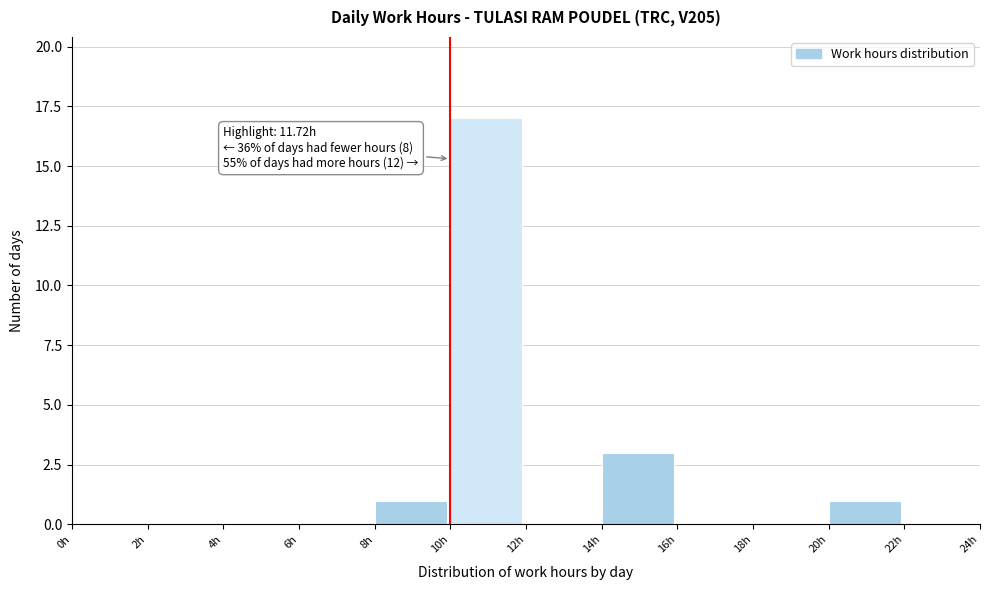

Over which range of the x-axis is the bar tallest?

10 to 12